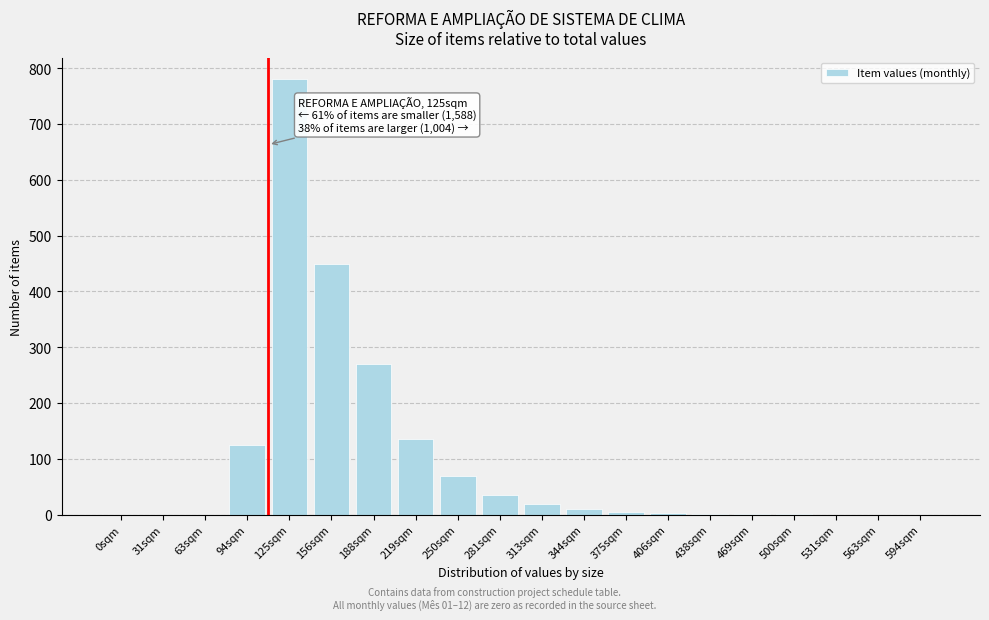

Between 156sqm and 125sqm, which is larger?

125sqm